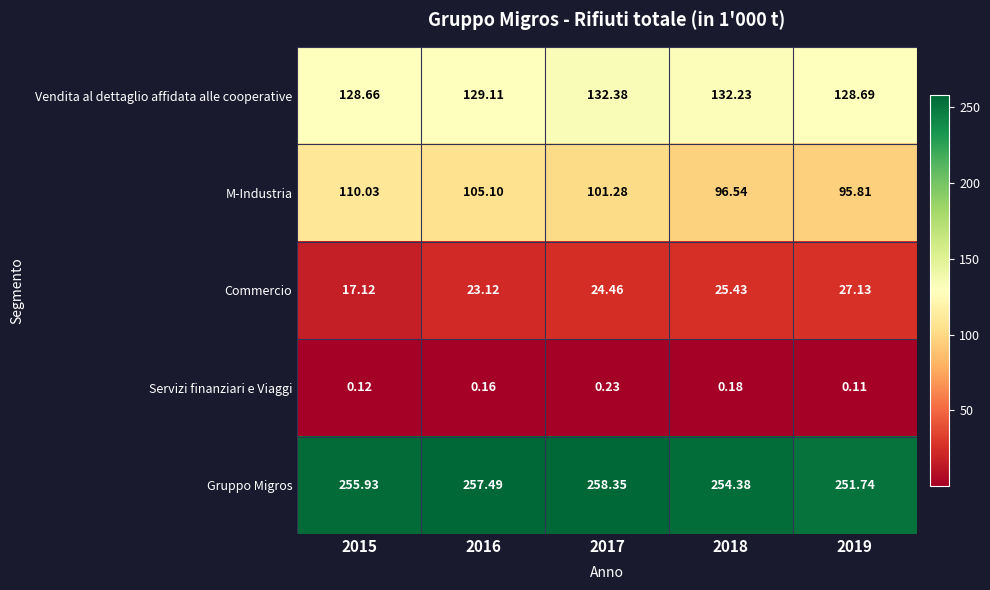

Which series has the widest spread of values?

M-Industria